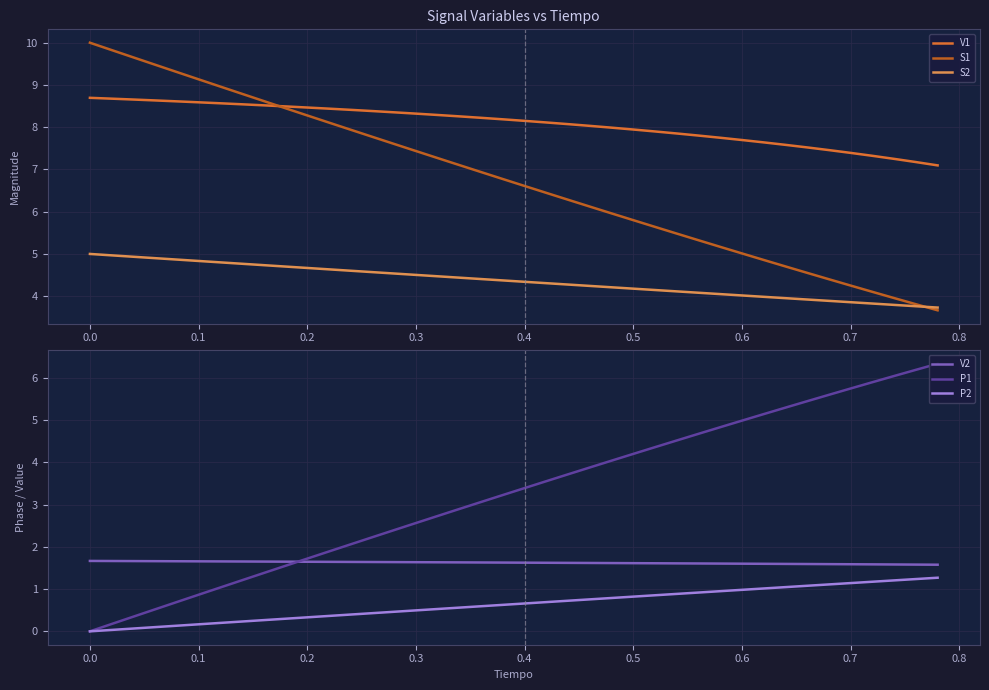

What is the value of the V1 point at the 35th from the left?

7.5